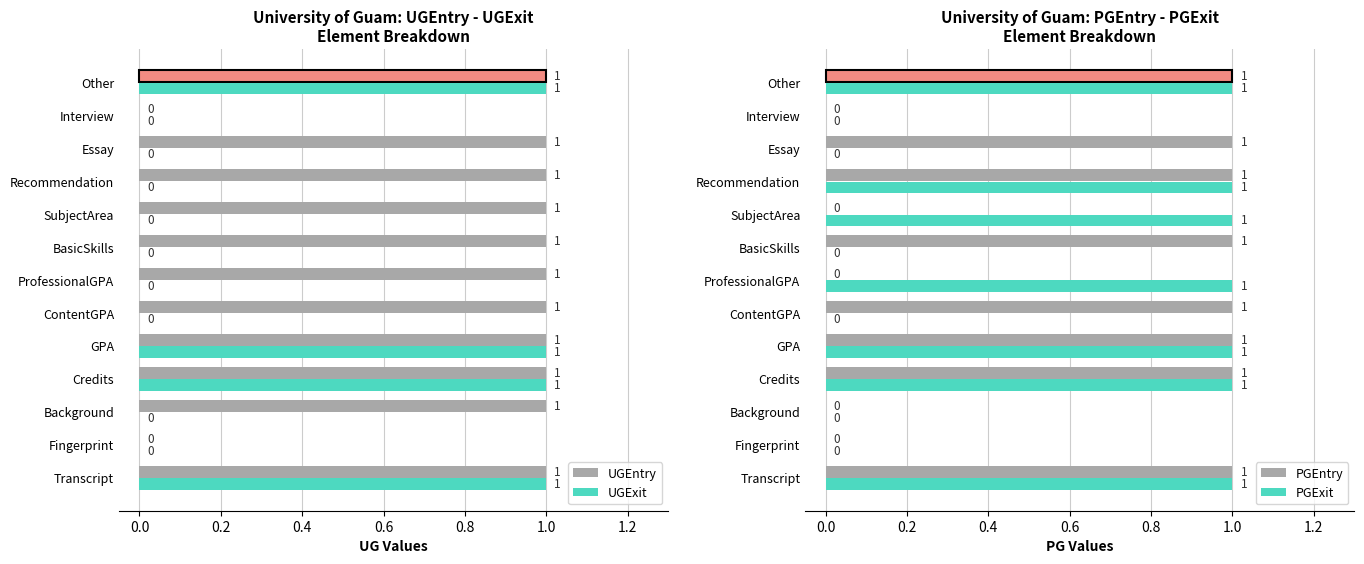

The PGEntry series shows 0 at Credits. True or false?

False